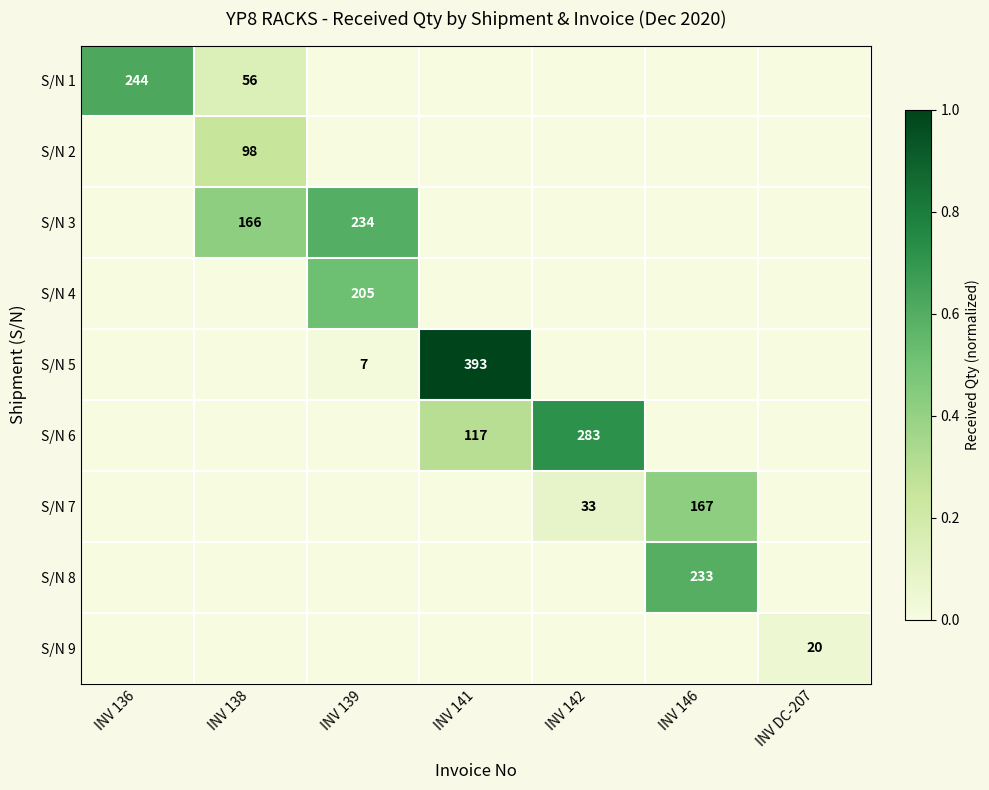

Rank the categories by S/N 2 value from highest to lowest.

INV 138, INV 136, INV 139, INV 141, INV 142, INV 146, INV DC-207